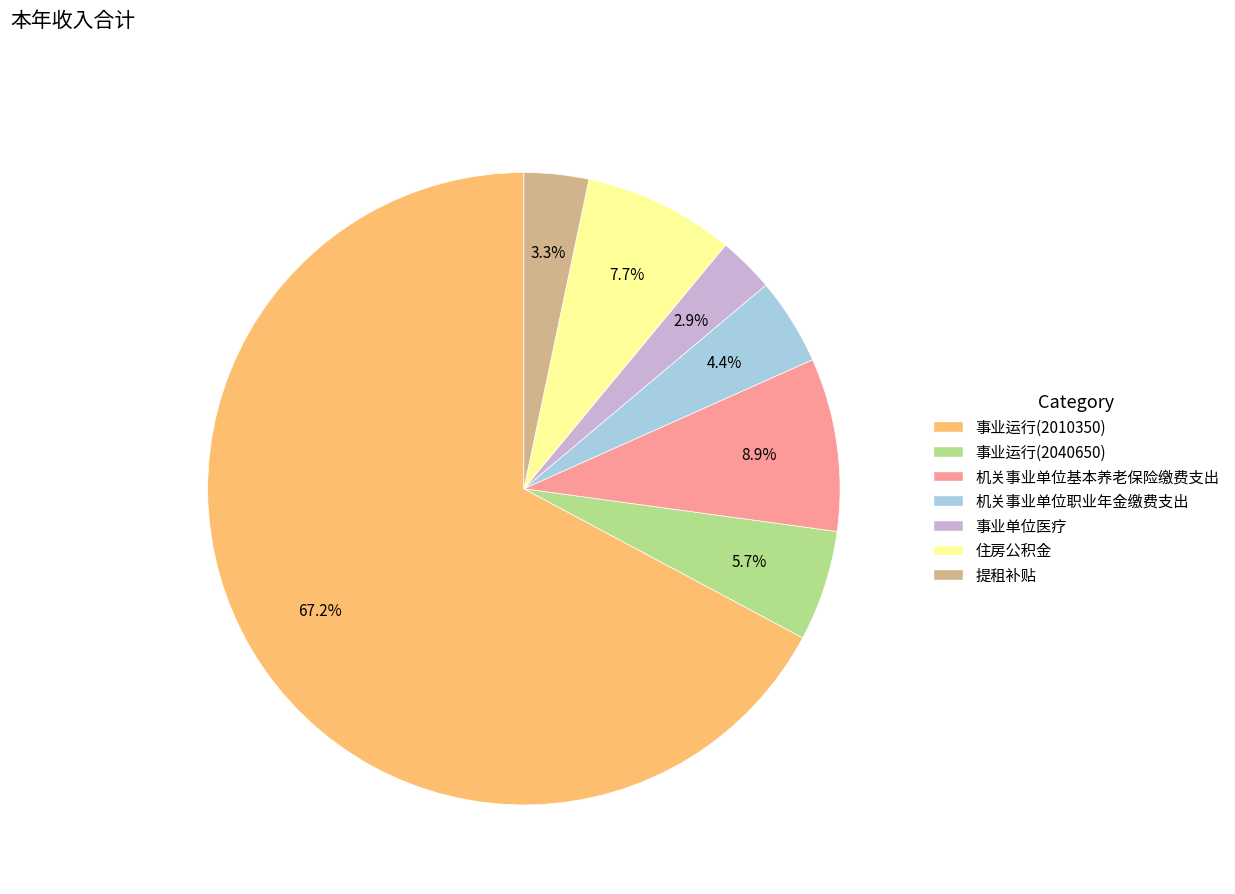

How many slices are in this pie chart?

7